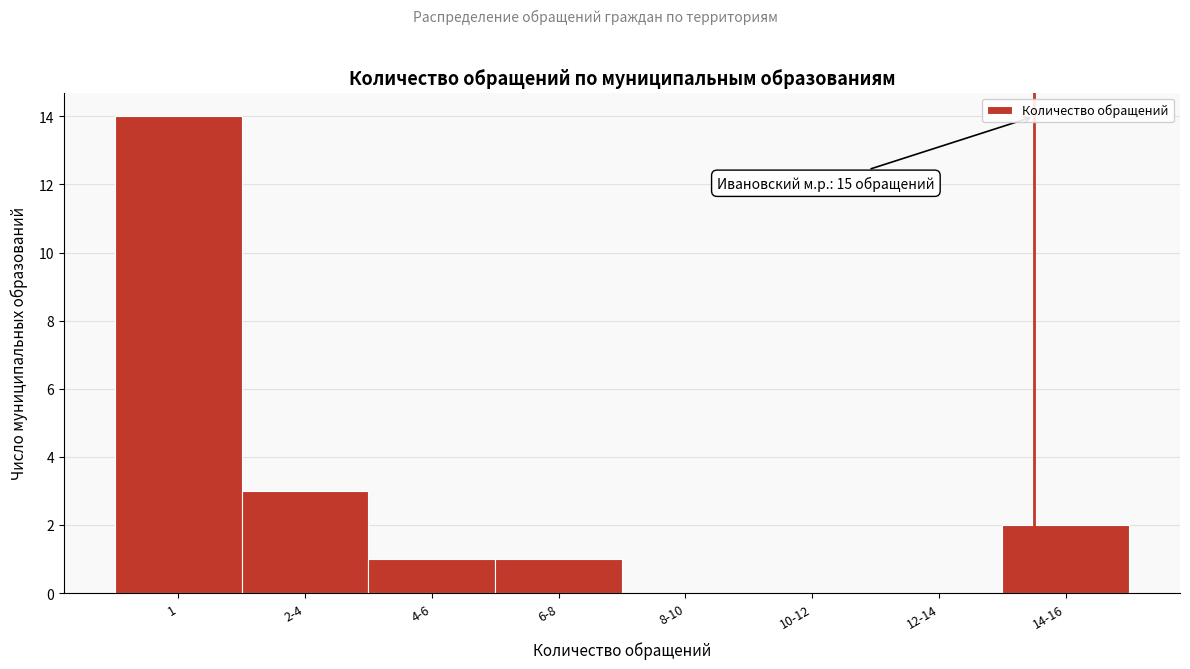

Reading left to right, list all the values displayed in this chart.

1=14	2-4=3	4-6=1	6-8=1	8-10=0	10-12=0	12-14=0	14-16=2